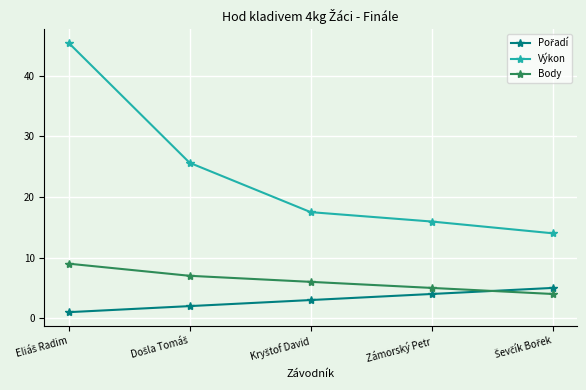

How many lines are shown in the chart?

3